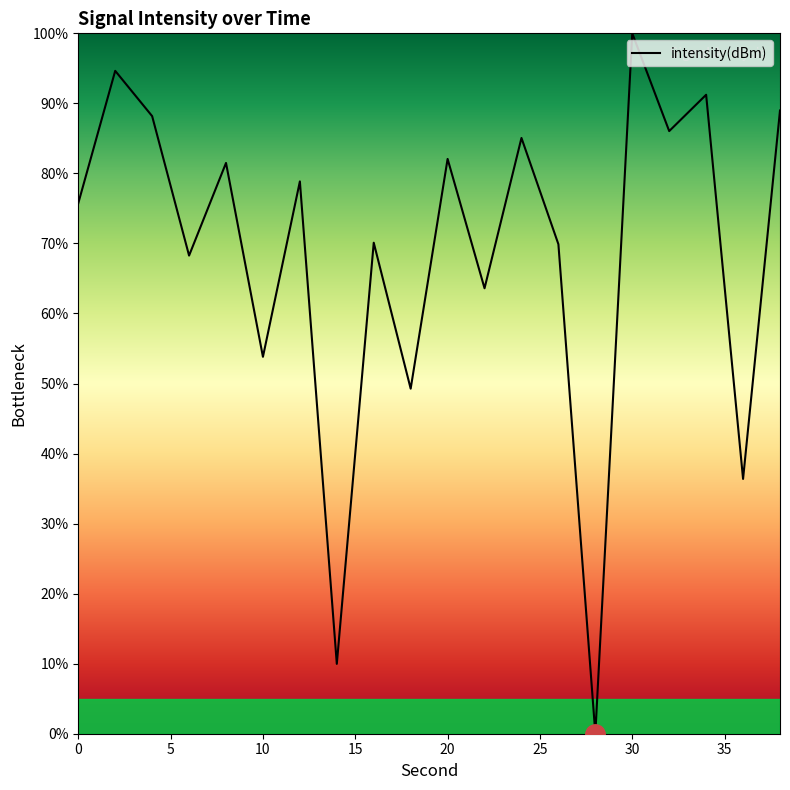

What is the sum of all values?

1373.6